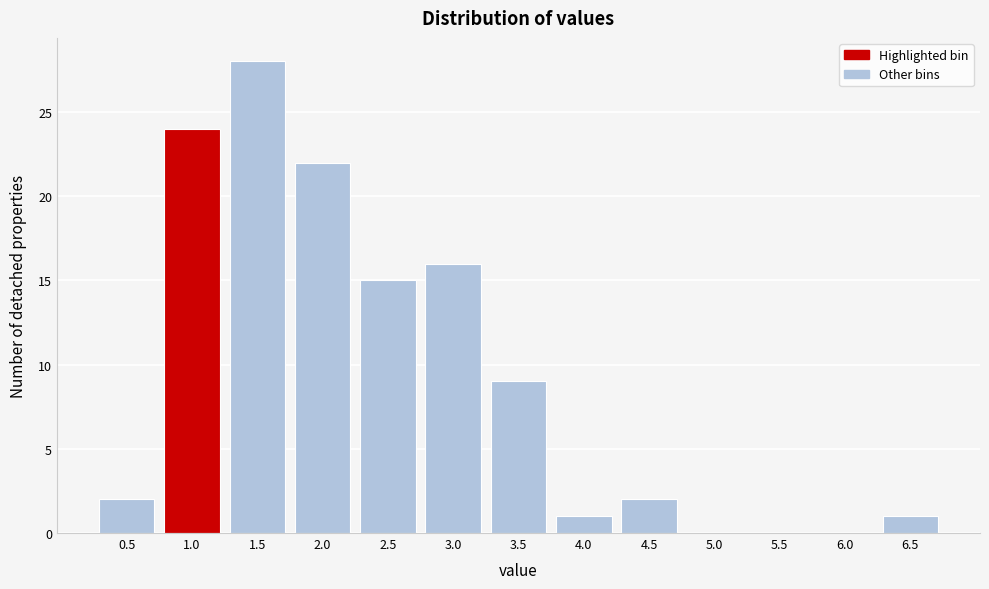

Reading left to right, what are all the values shown in this chart?

0.5=2	1.0=24	1.5=28	2.0=22	2.5=15	3.0=16	3.5=9	4.0=1	4.5=2	5.0=0	5.5=0	6.0=0	6.5=1